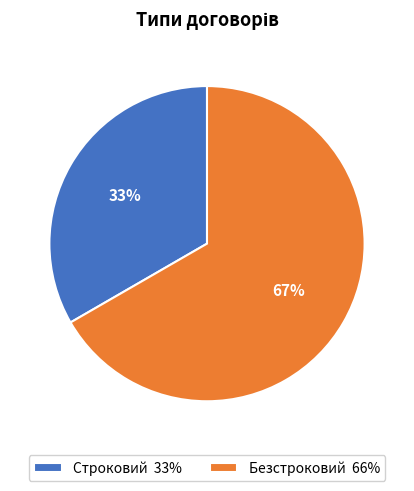

To the nearest percent, what is the average slice percentage?

50%